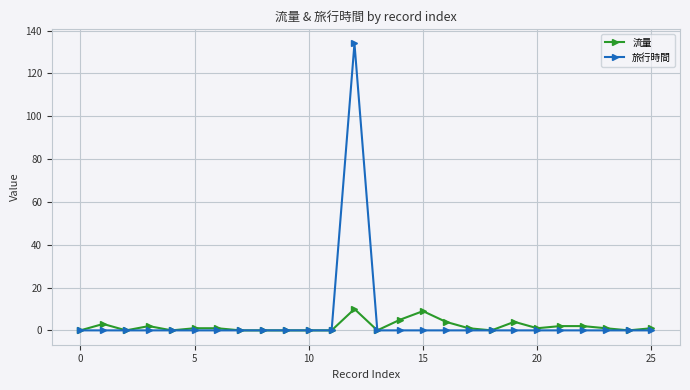

List the series in order of their peak value, lowest first.

流量, 旅行時間